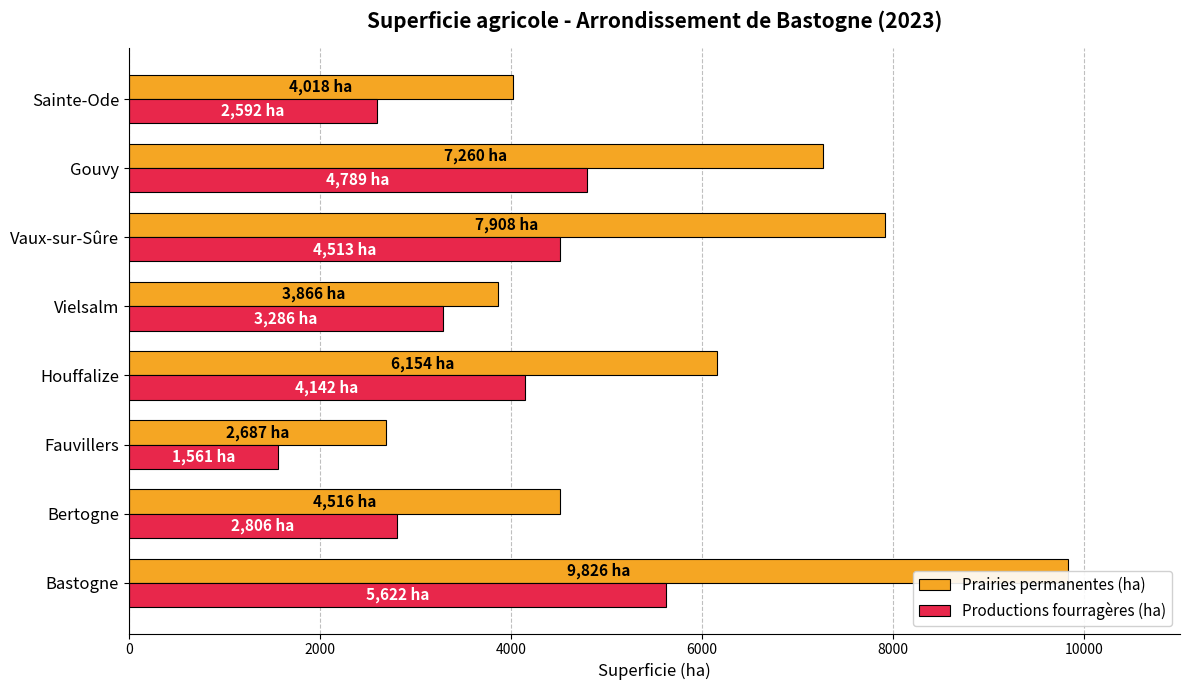

Which series has the widest spread of values?

Prairies permanentes (ha)